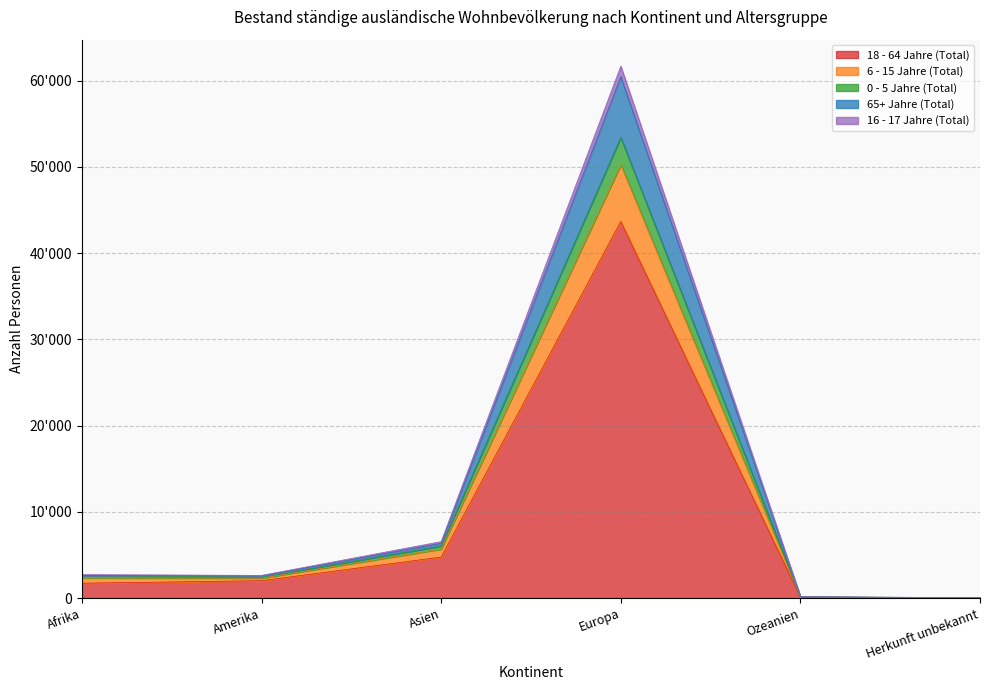

At which label does 0 - 5 Jahre (Total) reach its minimum?

Herkunft unbekannt